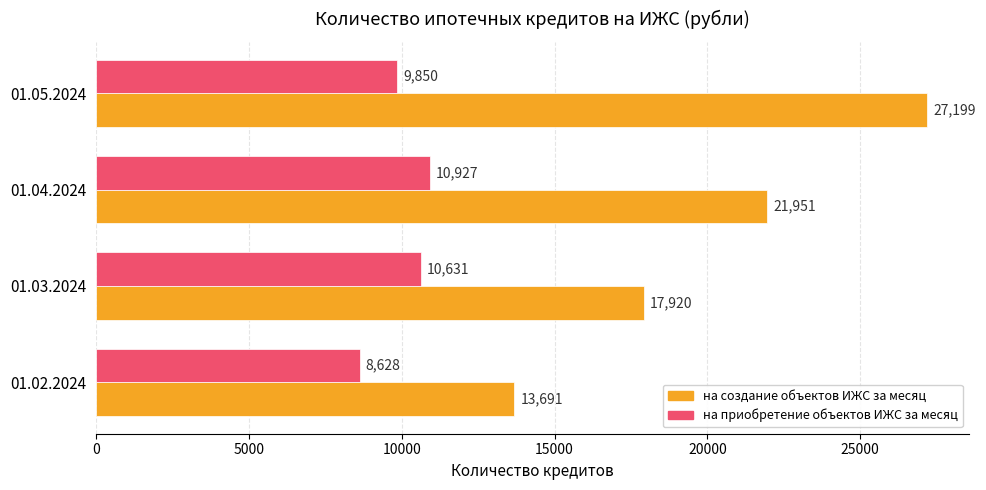

Which series has the largest range (max minus min)?

на создание объектов ИЖС за месяц